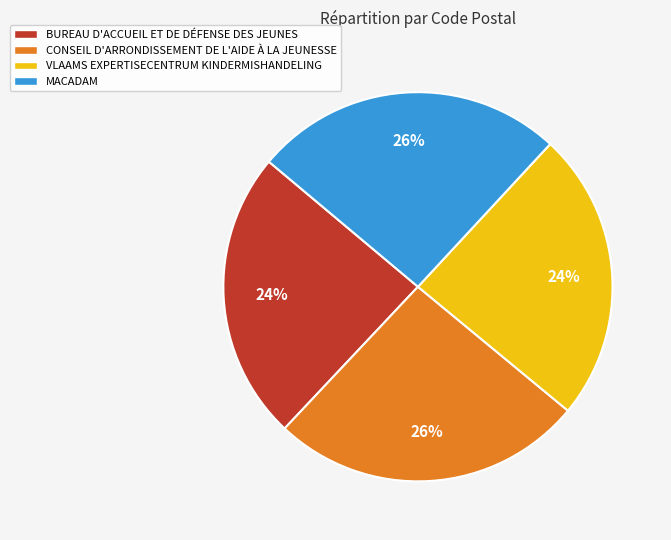

How many slices are in this pie chart?

4